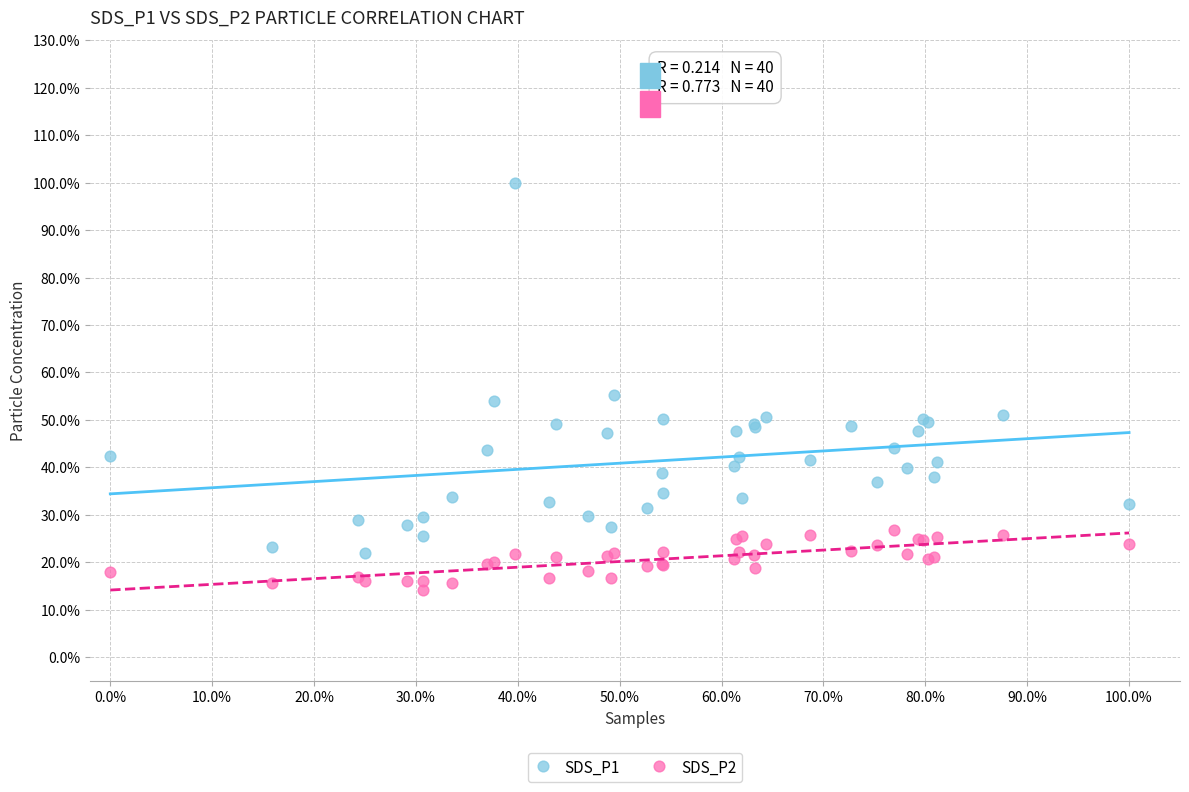

Which series has the widest spread of Y values?

SDS_P1